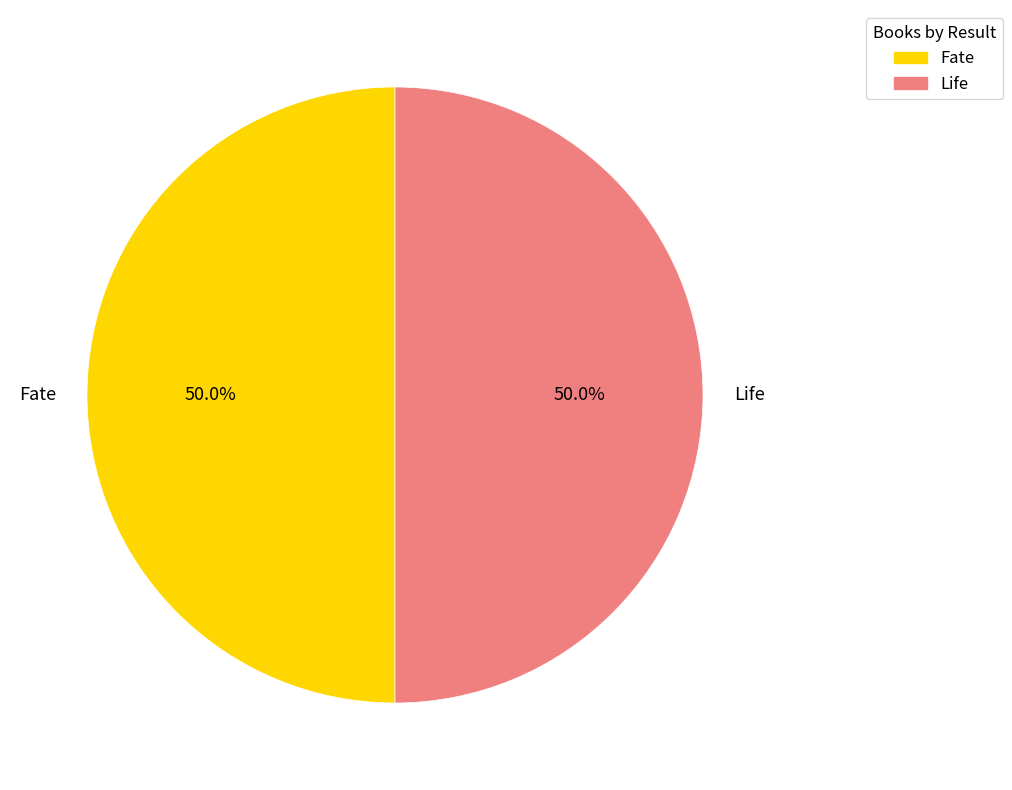

What portion of the pie excludes Fate?

50.0%